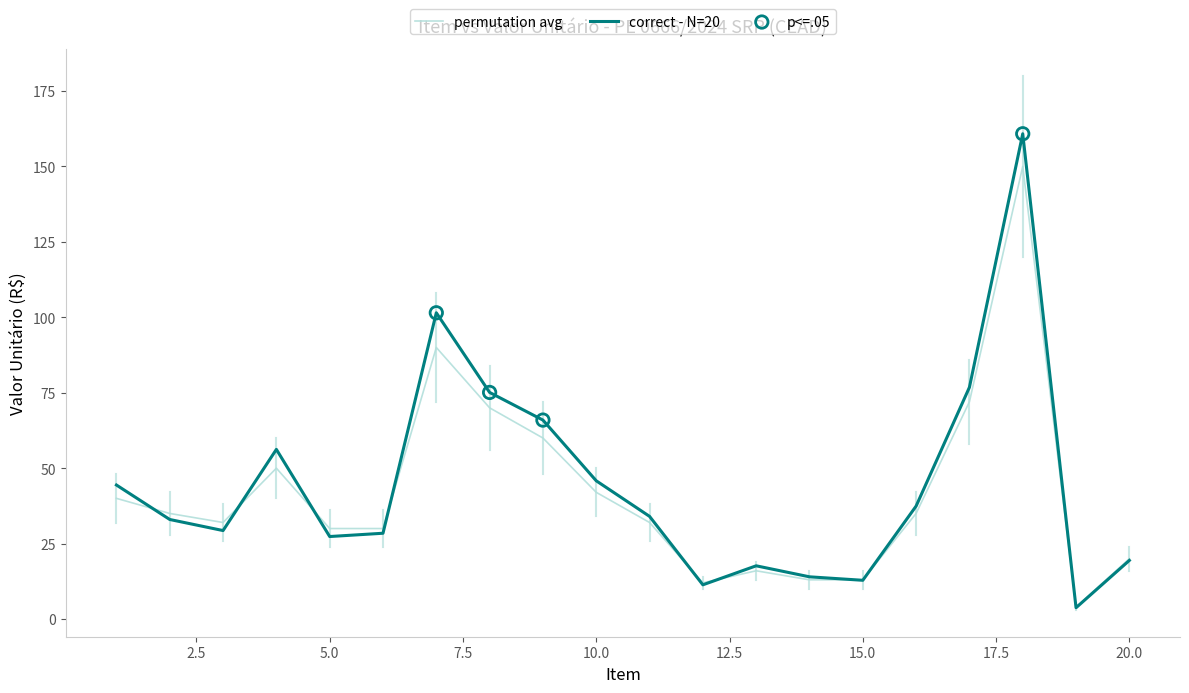

Which series has the largest range (max minus min)?

correct - N=20